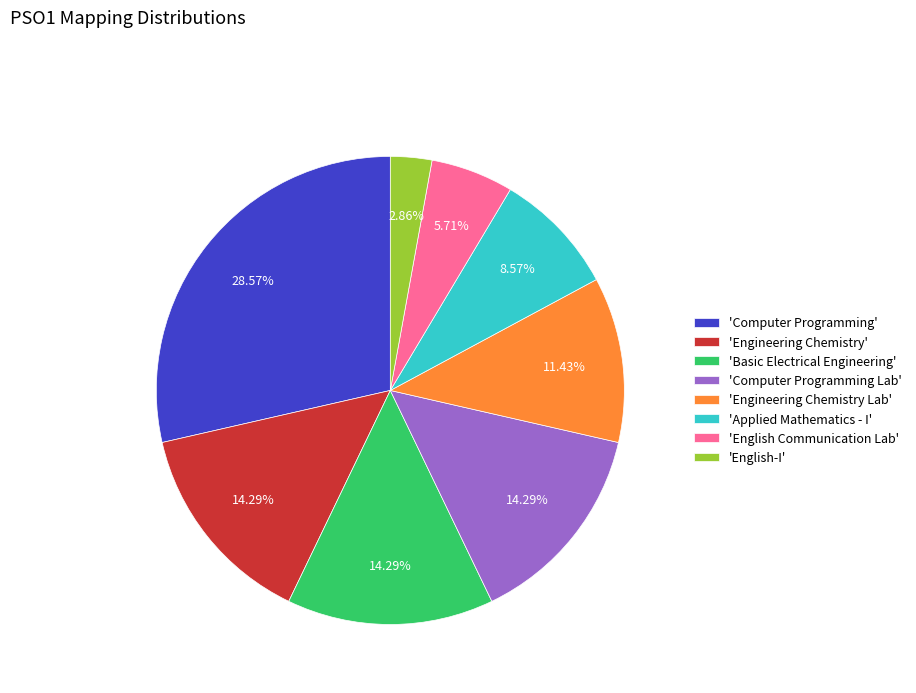

Does any single category account for the majority?

No